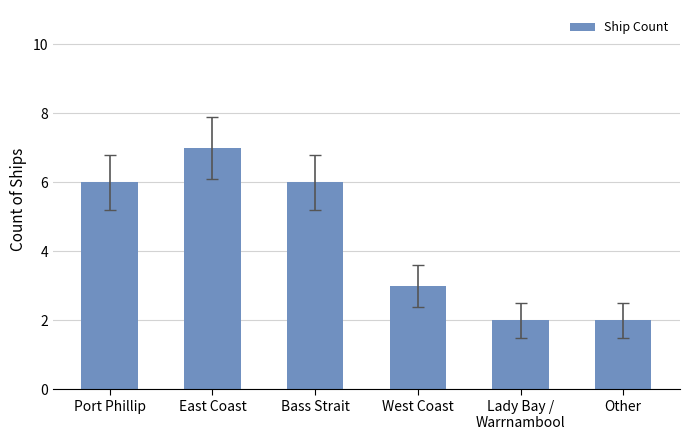

Does the chart contain stacked bars?

No